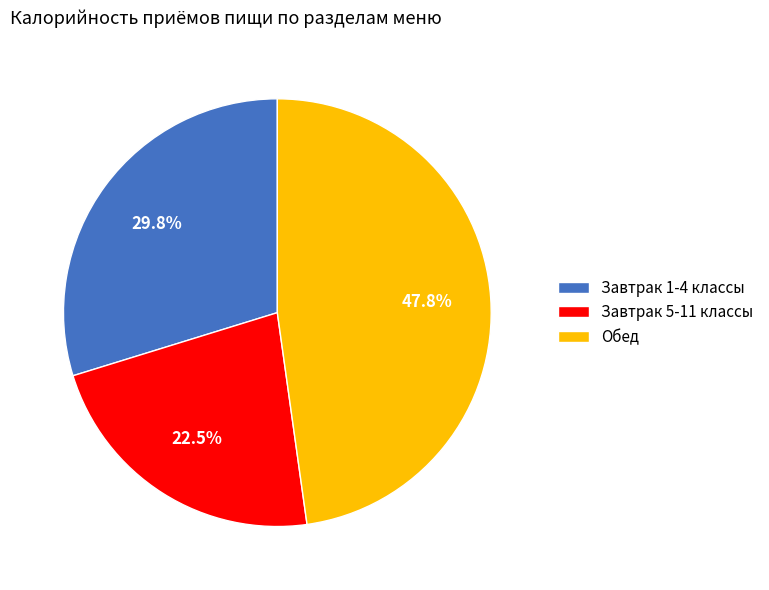

Approximately how many times larger is the value at Обед compared to Завтрак 5-11 классы?

2.1